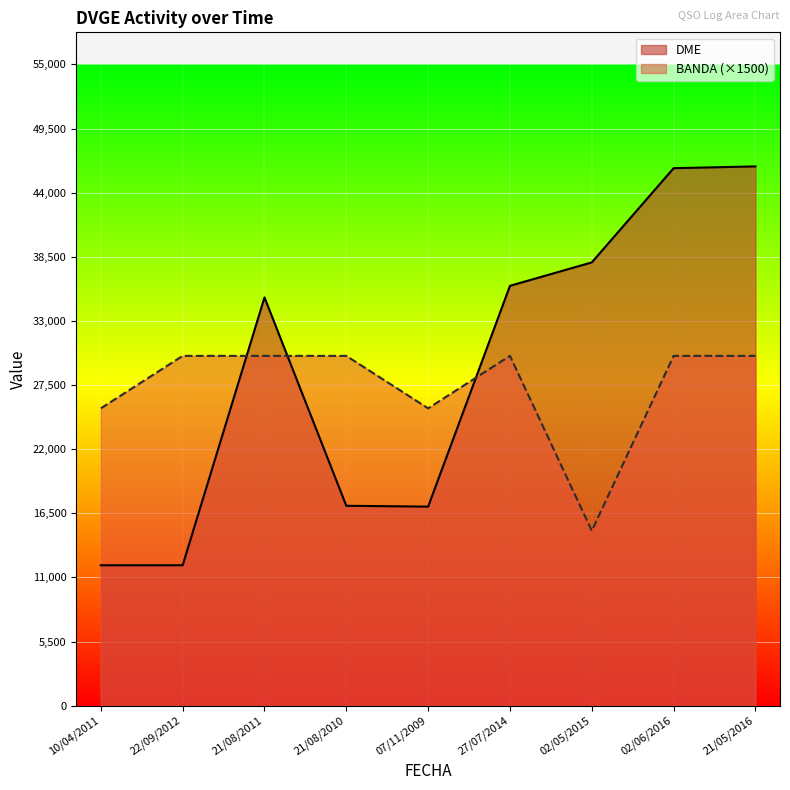

Rank the series at 21/05/2016 from lowest to highest value.

BANDA (×1500), DME